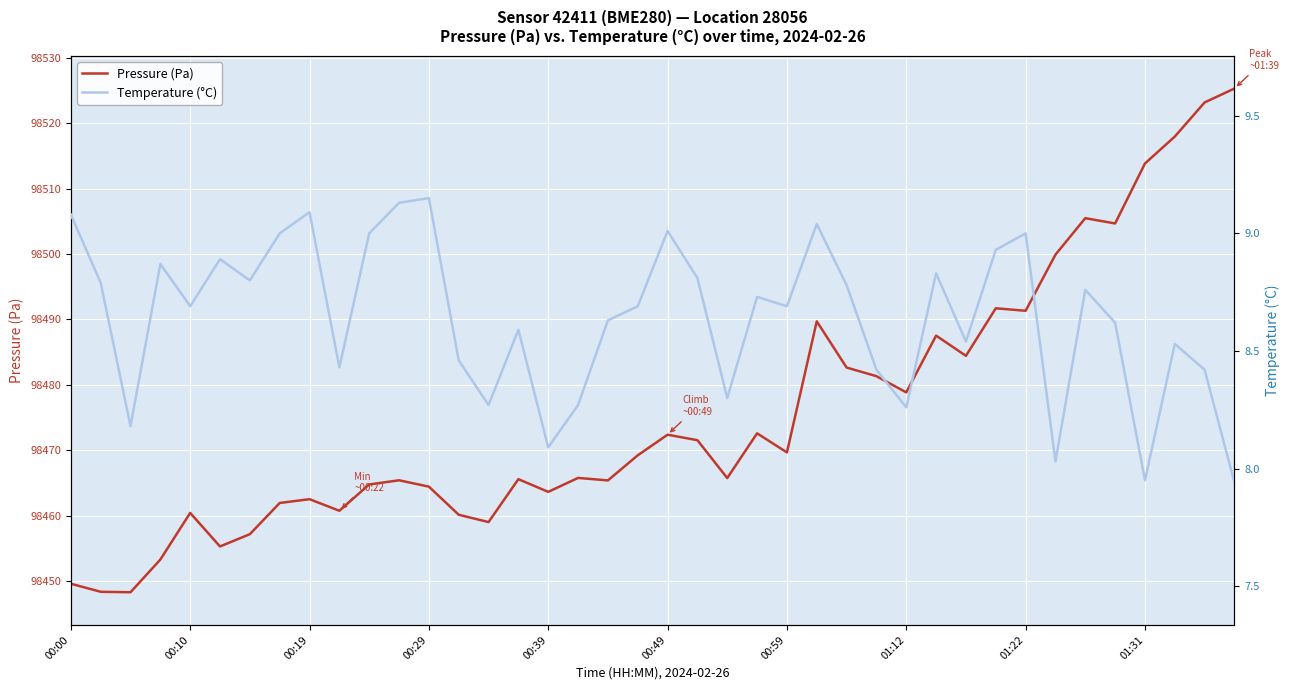

What is the maximum value for Pressure (Pa)?

98525.3